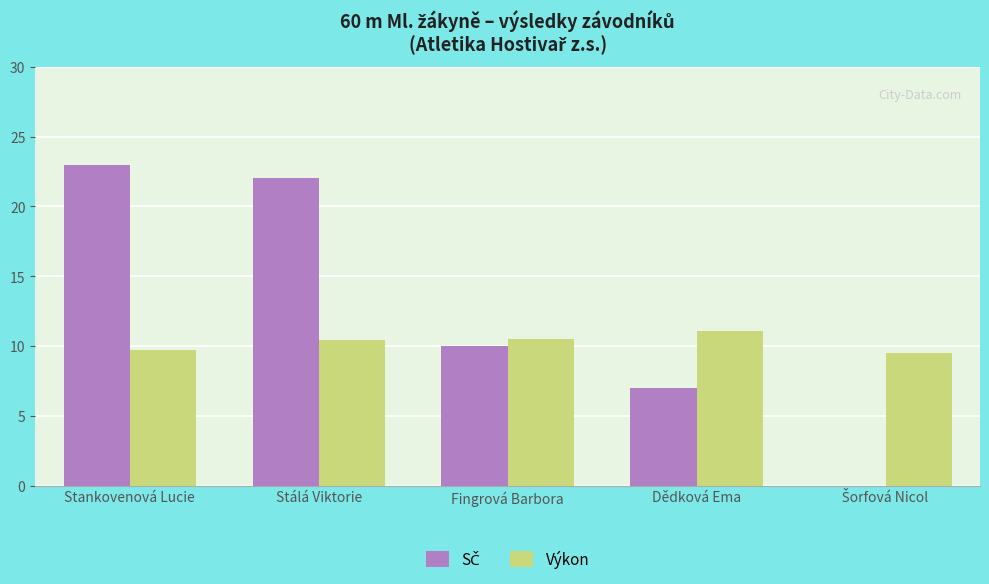

How many groups of bars are there?

5